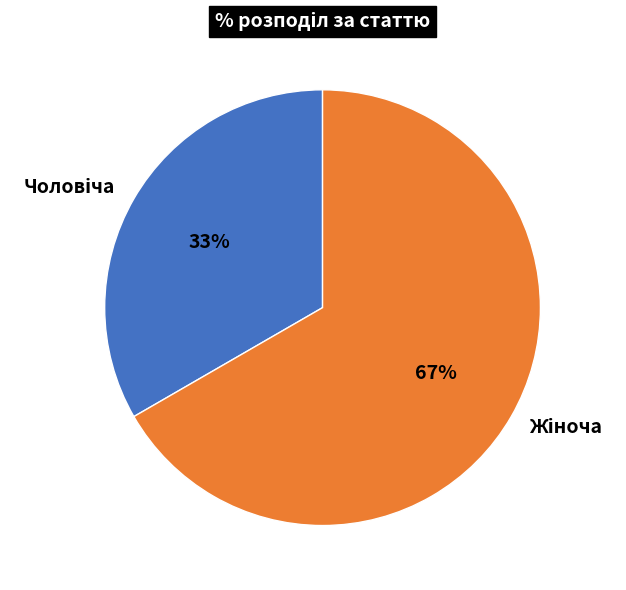

Is there any slice that represents more than half of the pie?

Yes